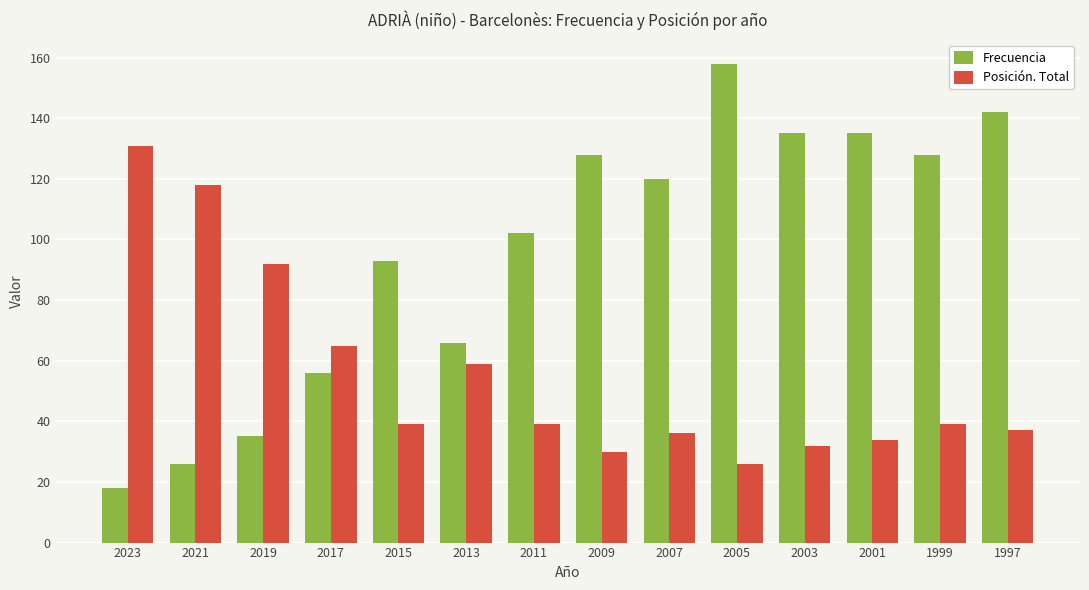

List the series in order of their overall mean, highest first.

Frecuencia, Posición. Total